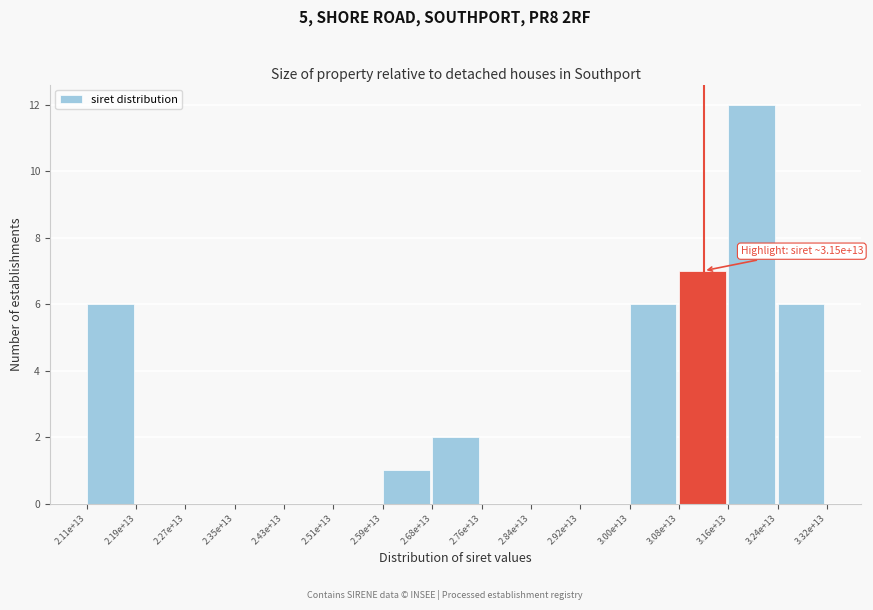

Reading right to left, transcribe all the data shown in this chart.

3.24e+13=6	3.16e+13=12	3.08e+13=7	3.00e+13=6	2.92e+13=0	2.84e+13=0	2.76e+13=0	2.68e+13=2	2.59e+13=1	2.51e+13=0	2.43e+13=0	2.35e+13=0	2.27e+13=0	2.19e+13=0	2.11e+13=6